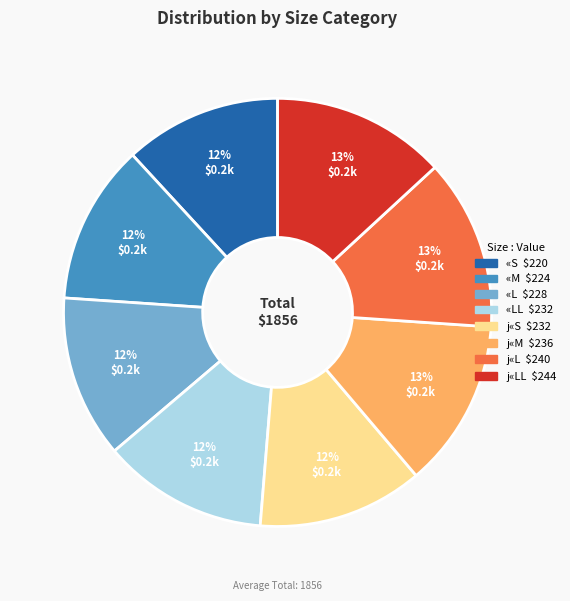

Does any single category account for the majority?

No